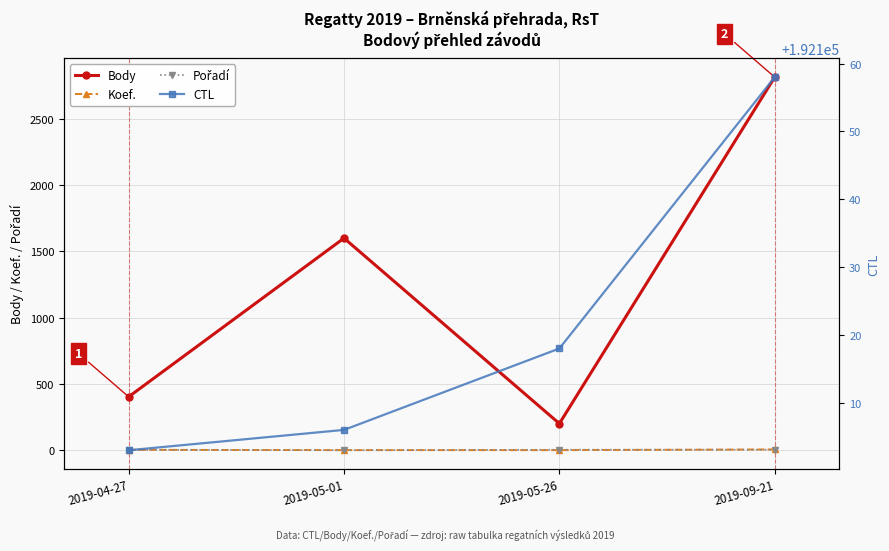

Reading right to left, extract all data points from this chart.

Body: 2019-09-21=2814	2019-05-26=202	2019-05-01=1600	2019-04-27=404
Koef.: 2019-09-21=7	2019-05-26=2	2019-05-01=2	2019-04-27=4
Pořadí: 2019-09-21=5	2019-05-26=5	2019-05-01=1	2019-04-27=5
CTL: 2019-09-21=192158	2019-05-26=192118	2019-05-01=192106	2019-04-27=192103